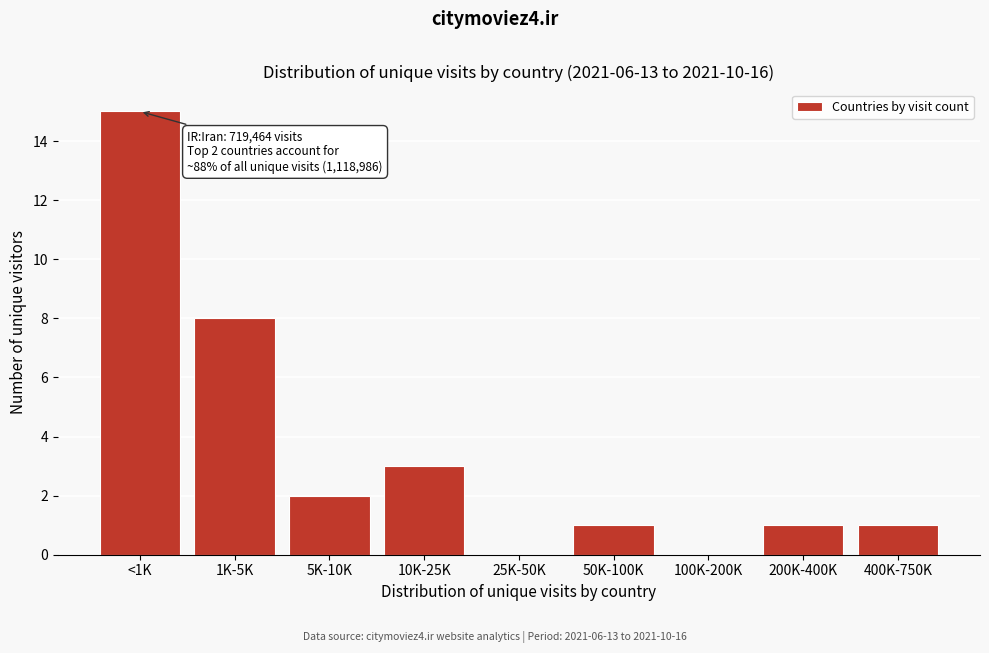

Reading left to right, list all the values displayed in this chart.

<1K=15	1K-5K=8	5K-10K=2	10K-25K=3	25K-50K=0	50K-100K=1	100K-200K=0	200K-400K=1	400K-750K=1